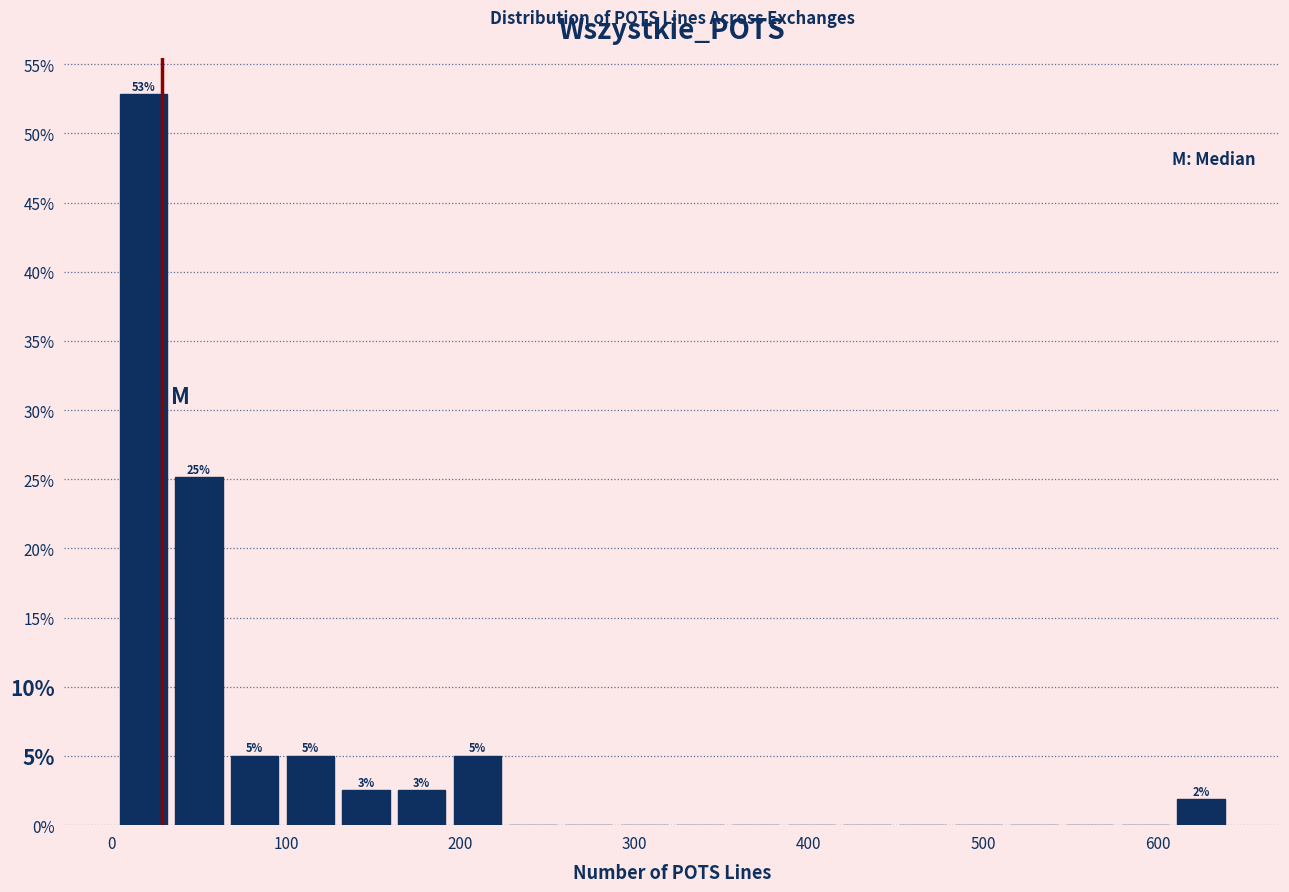

Read against the x-axis, roughly where is the centre of the tallest bar?

20